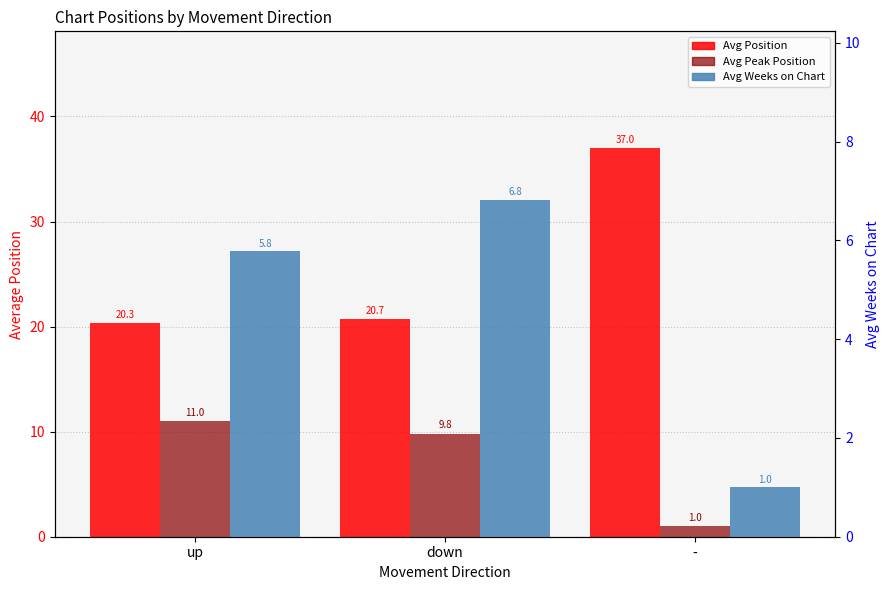

The value of Avg Peak Position at down is 6.9. True or false?

False